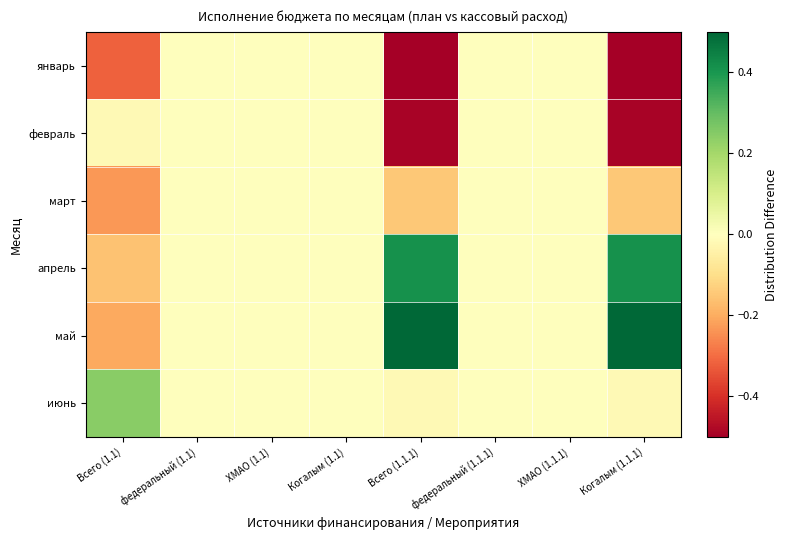

What is the spread (max minus min) of values at Всего (1.1.1)?

1.0